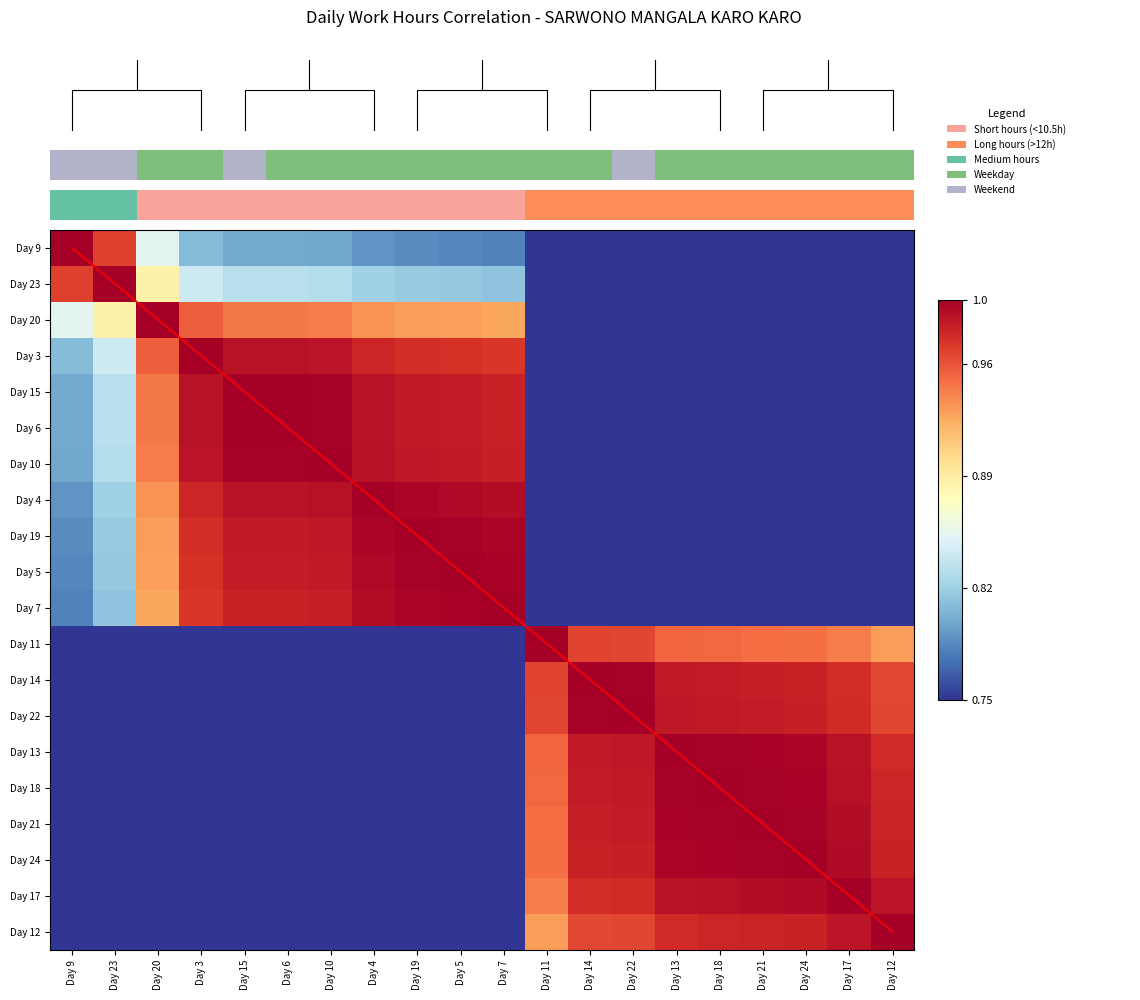

Is it true that Day 12 equals 0.7 at Day 6?

True